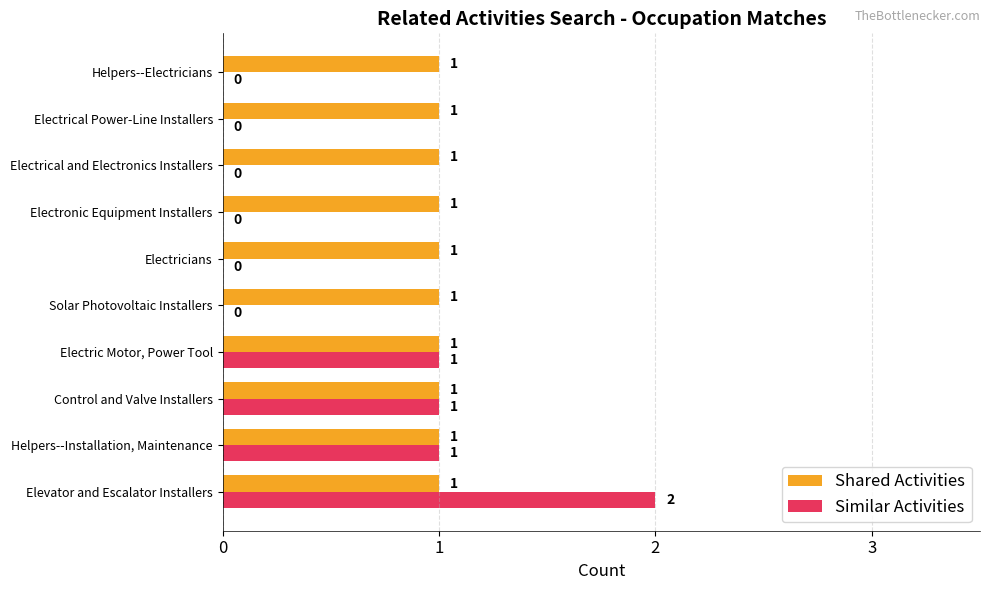

True or false: Similar Activities has a value of 1 at Solar Photovoltaic Installers.

False